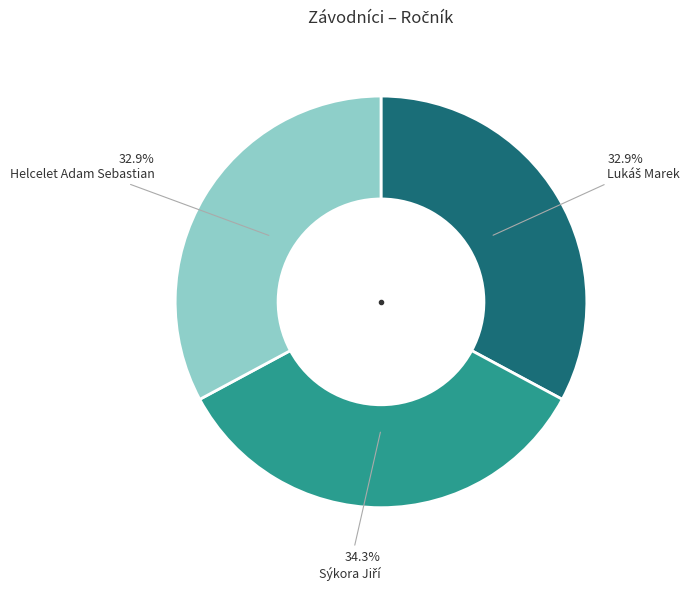

To the nearest percent, what is the difference between the largest and smallest slice percentages?

1%